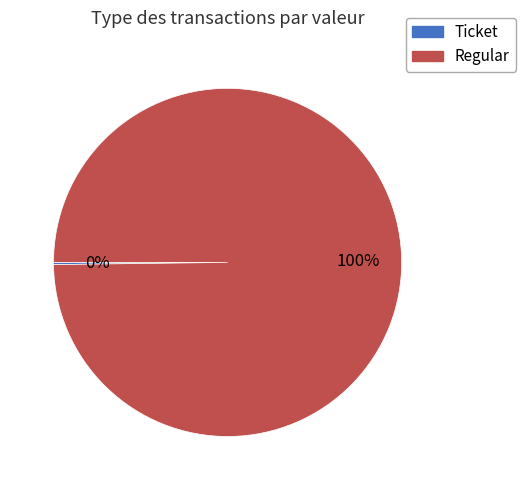

Which slice represents more than half of the pie?

Regular